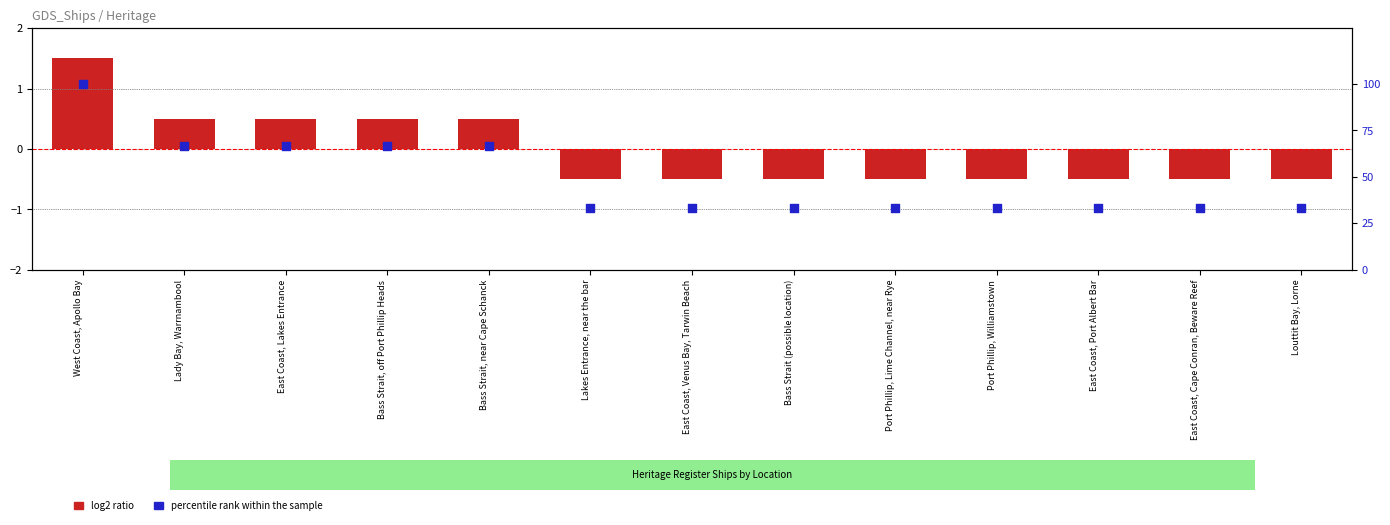

At which category is the sum across all series the highest?

West Coast, Apollo Bay